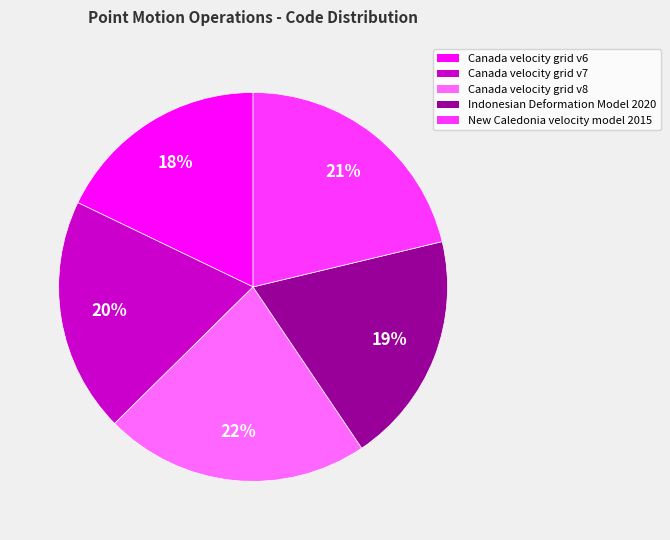

Does any single category account for the majority?

No